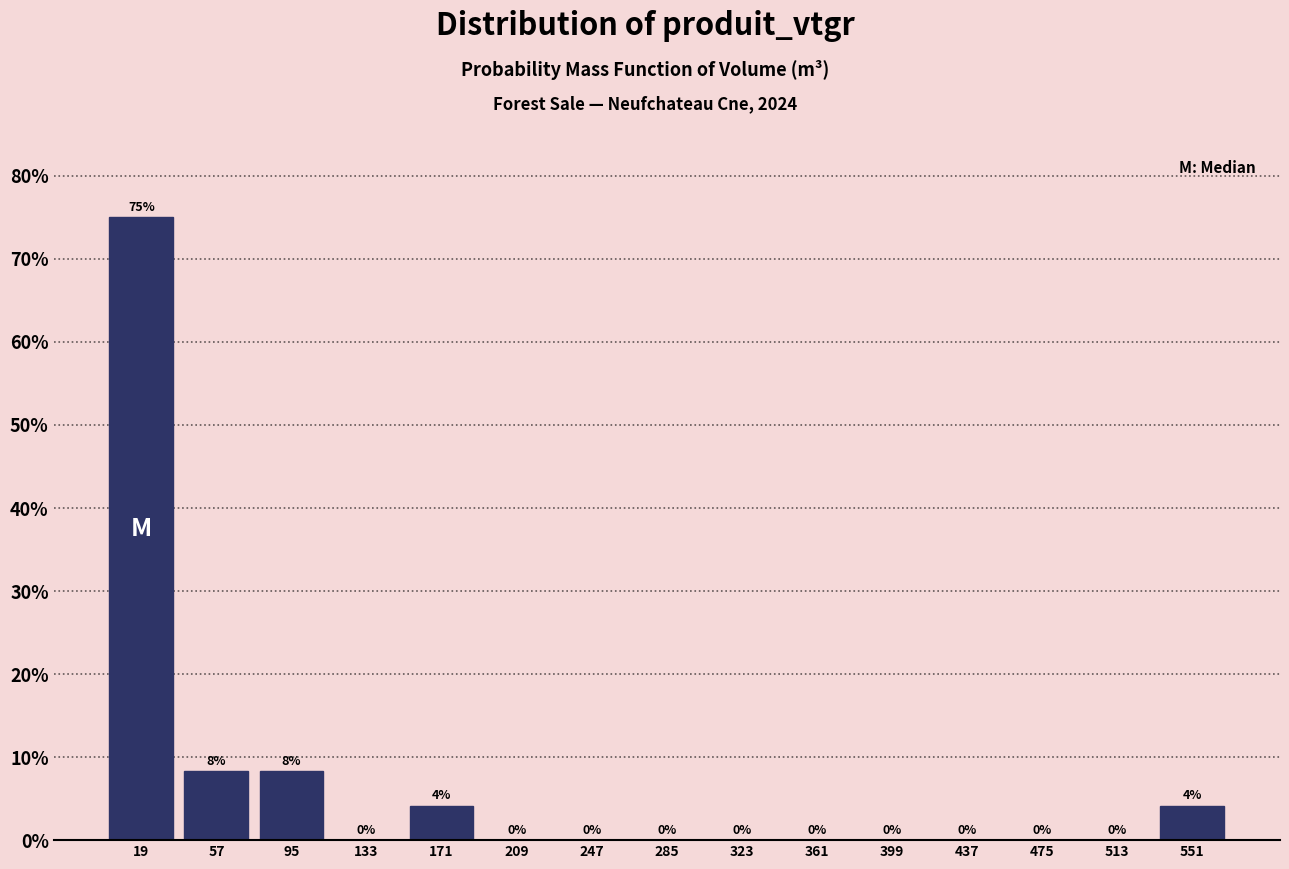

Which range on the x-axis has the tallest bar?

0 to 40